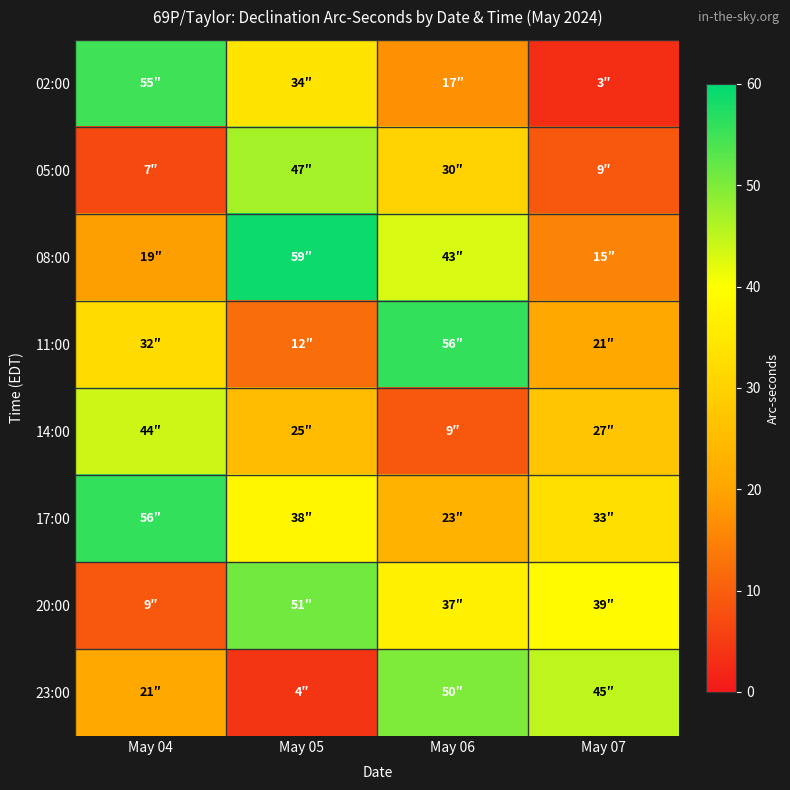

Reading left to right, extract all data points from this chart.

02:00: May 04=55	May 05=34	May 06=17	May 07=3
05:00: May 04=7	May 05=47	May 06=30	May 07=9
08:00: May 04=19	May 05=59	May 06=43	May 07=15
11:00: May 04=32	May 05=12	May 06=56	May 07=21
14:00: May 04=44	May 05=25	May 06=9	May 07=27
17:00: May 04=56	May 05=38	May 06=23	May 07=33
20:00: May 04=9	May 05=51	May 06=37	May 07=39
23:00: May 04=21	May 05=4	May 06=50	May 07=45